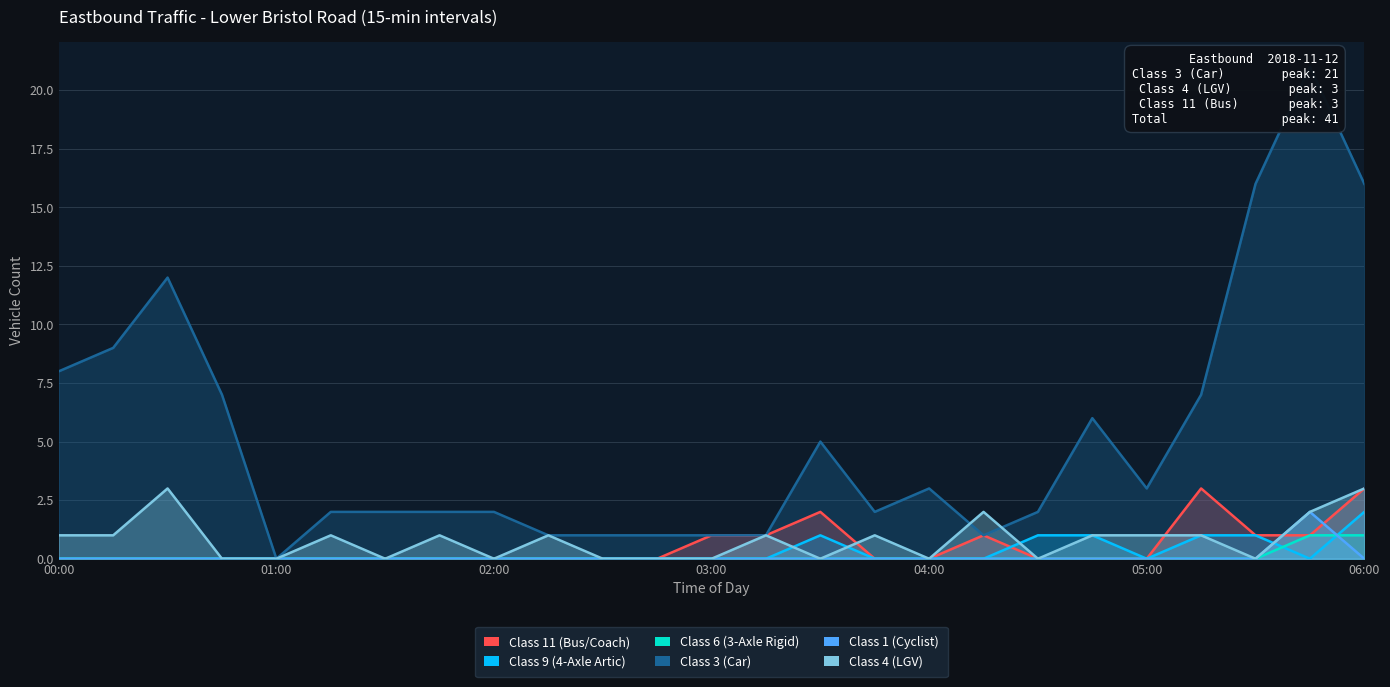

At 02:45, list the series in order from smallest to largest.

Class 11 (Bus/Coach), Class 9 (4-Axle Artic), Class 6 (3-Axle Rigid), Class 1 (Cyclist), Class 4 (LGV), Class 3 (Car)